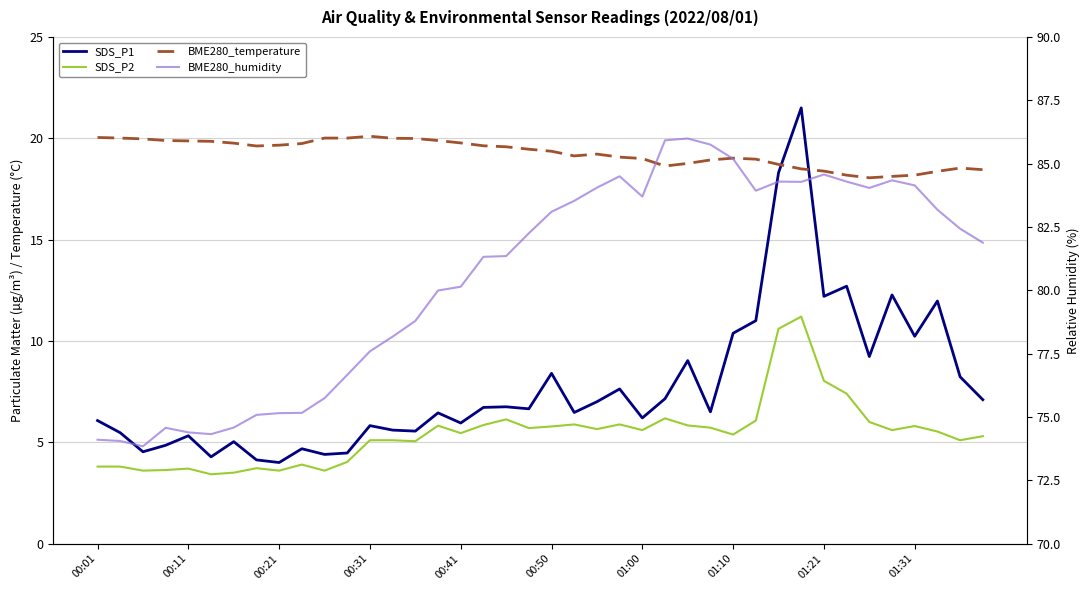

What is the spread (max minus min) of values at 23?

78.6